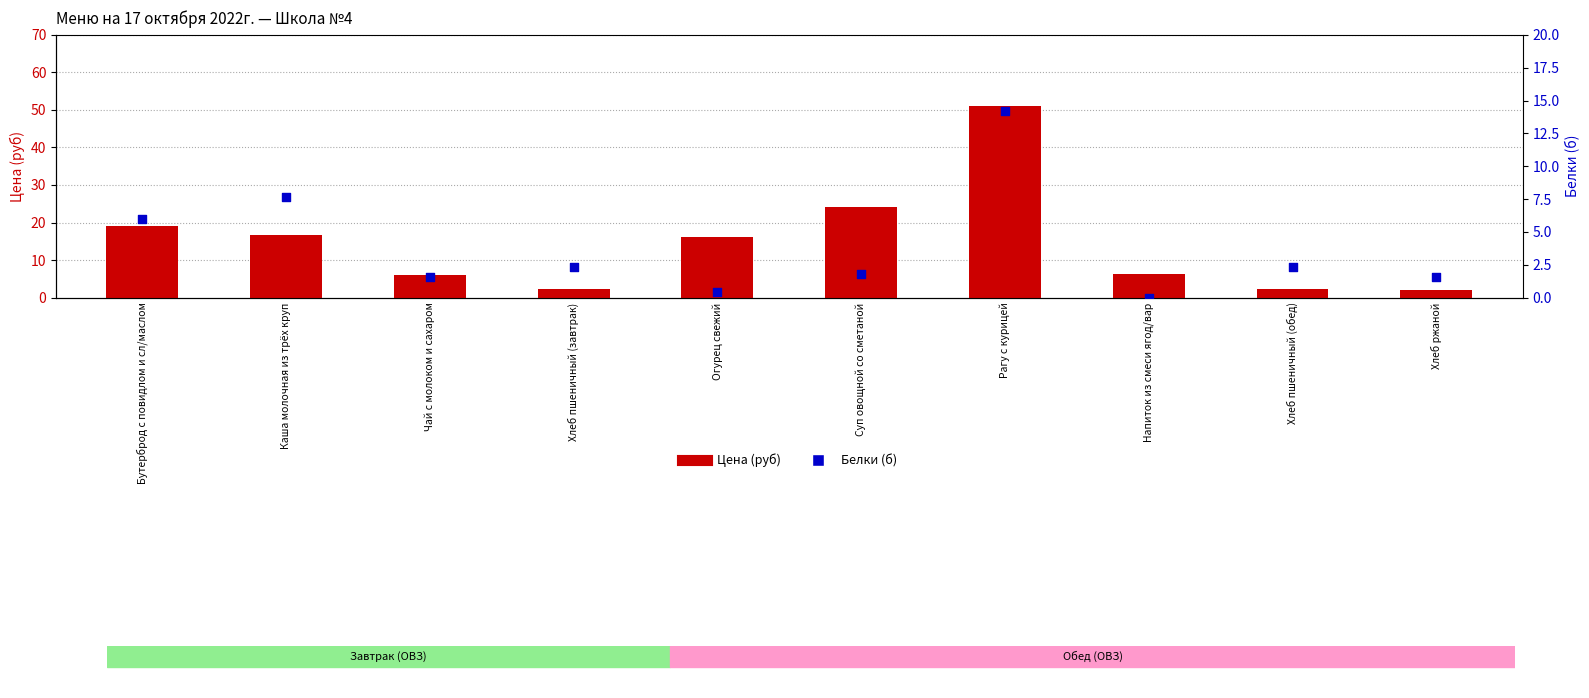

What are all the series names shown in the legend?

Цена (руб), Белки (б)